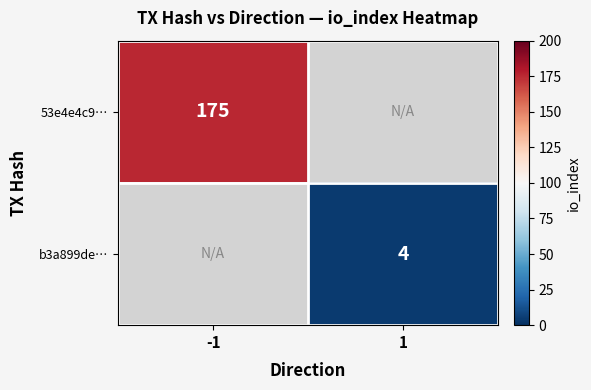

The value of 53e4e4c9… at -1 is 83.3. True or false?

False